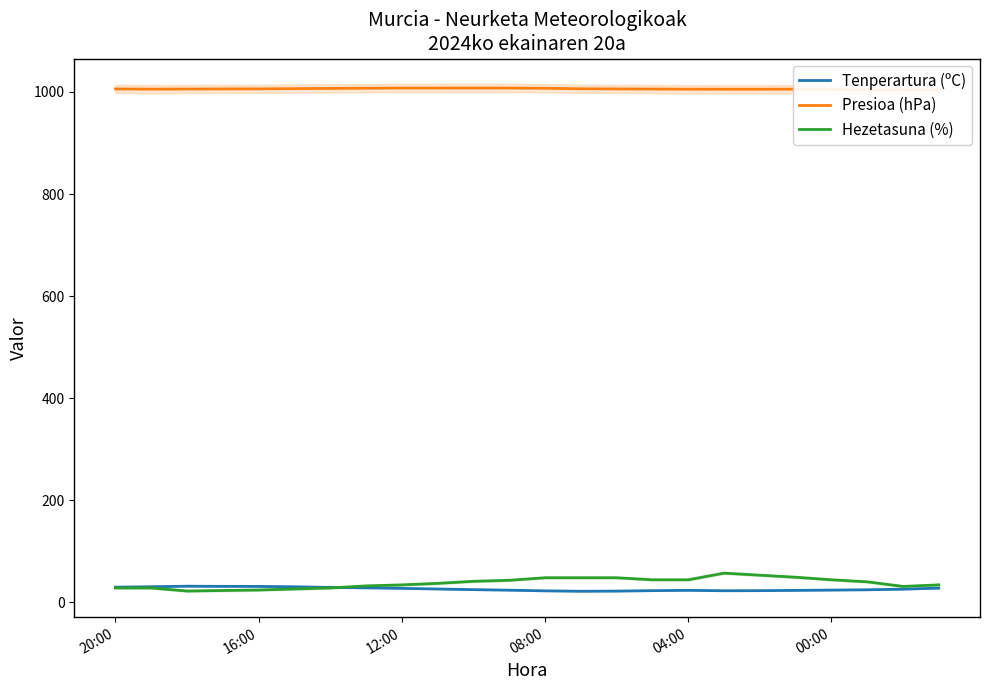

Which series has the largest total across all categories?

Presioa (hPa)